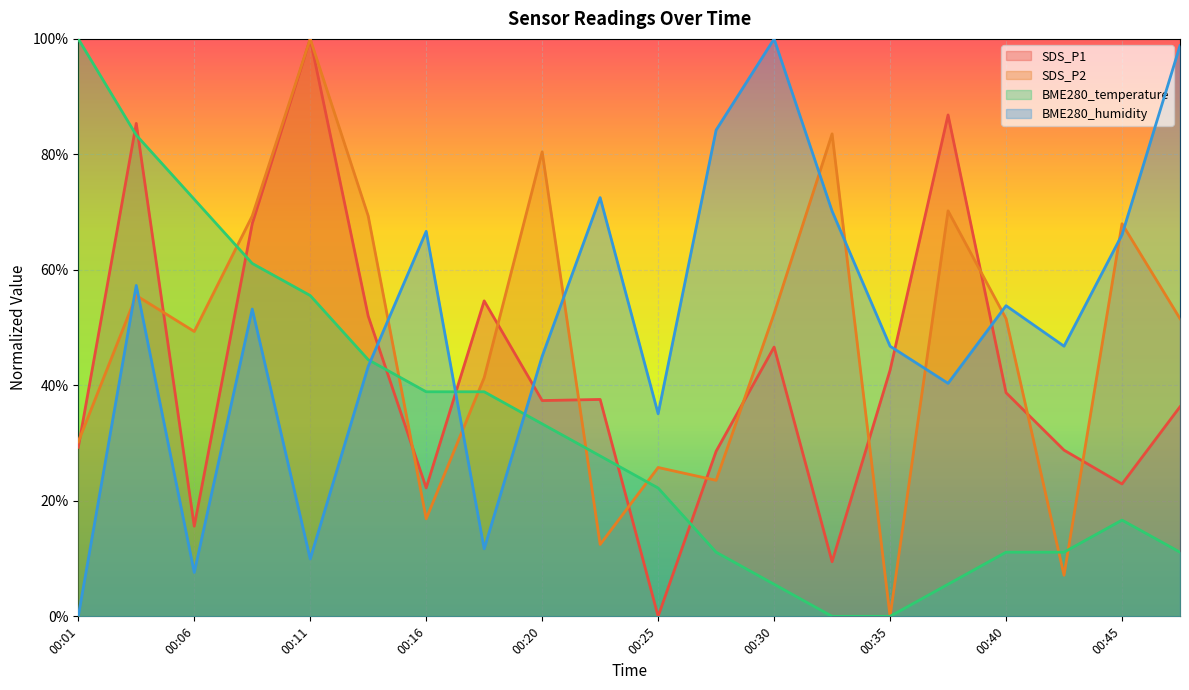

At how many categories does at least one series exceed 94?

4